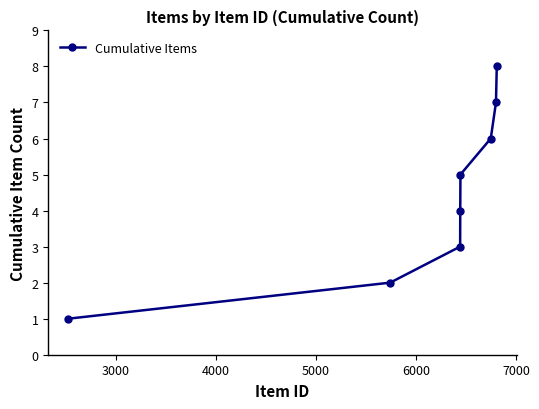

How many values are between 3 and 7?

5